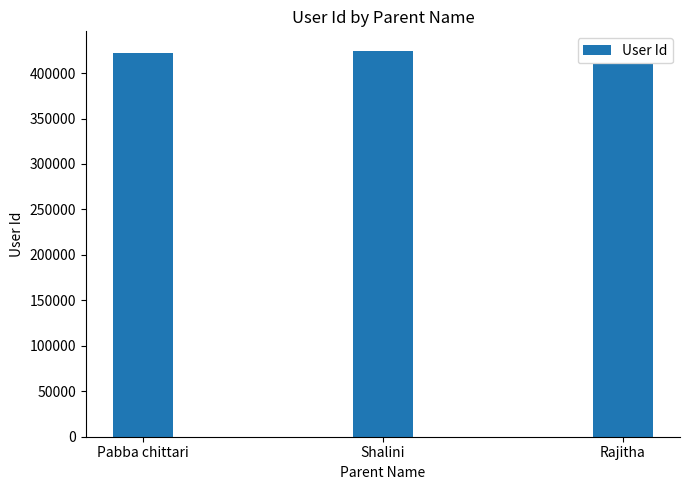

What is the minimum value shown in the chart?

410154